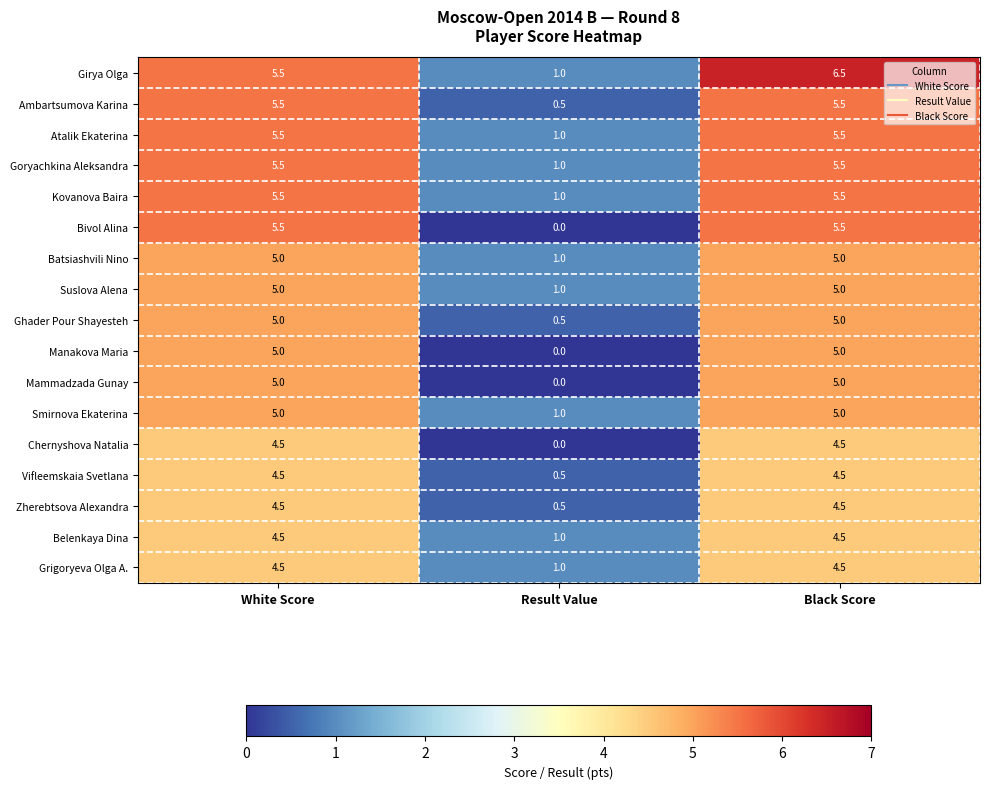

What is the total value across all series at Result Value?

11.0